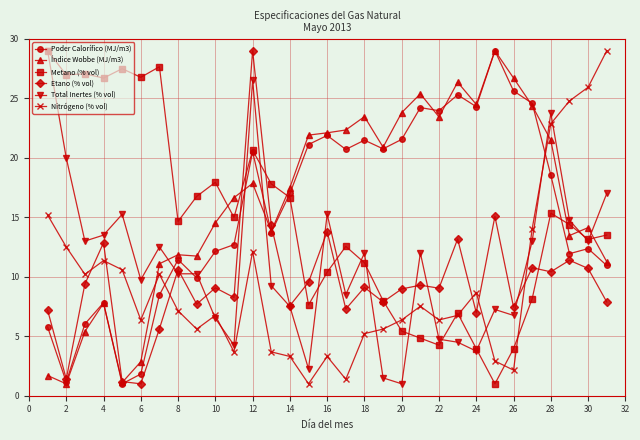

What is the smallest value displayed?

1.0